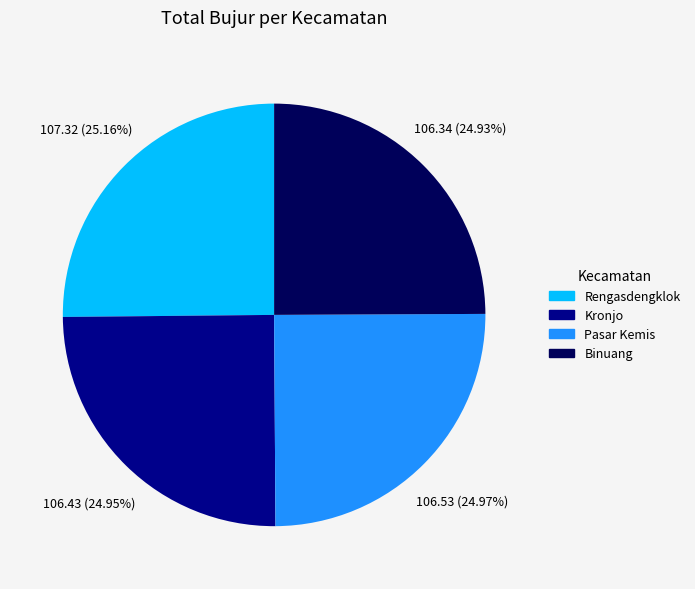

Is there a majority slice in this chart?

No